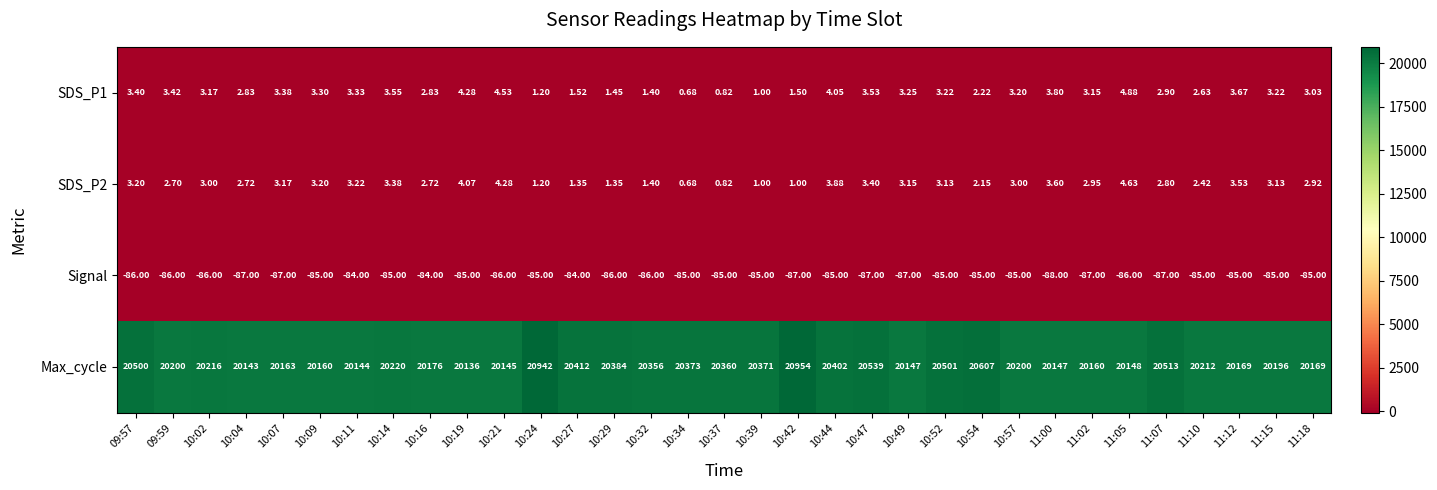

Which series has the largest range (max minus min)?

Max_cycle